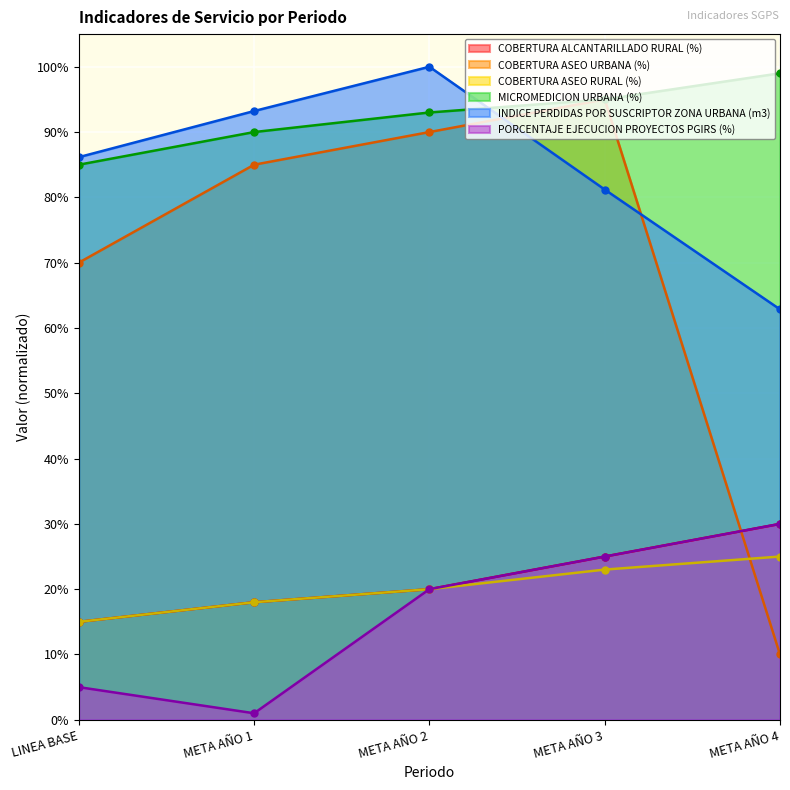

At how many categories does at least one series exceed 0?

5